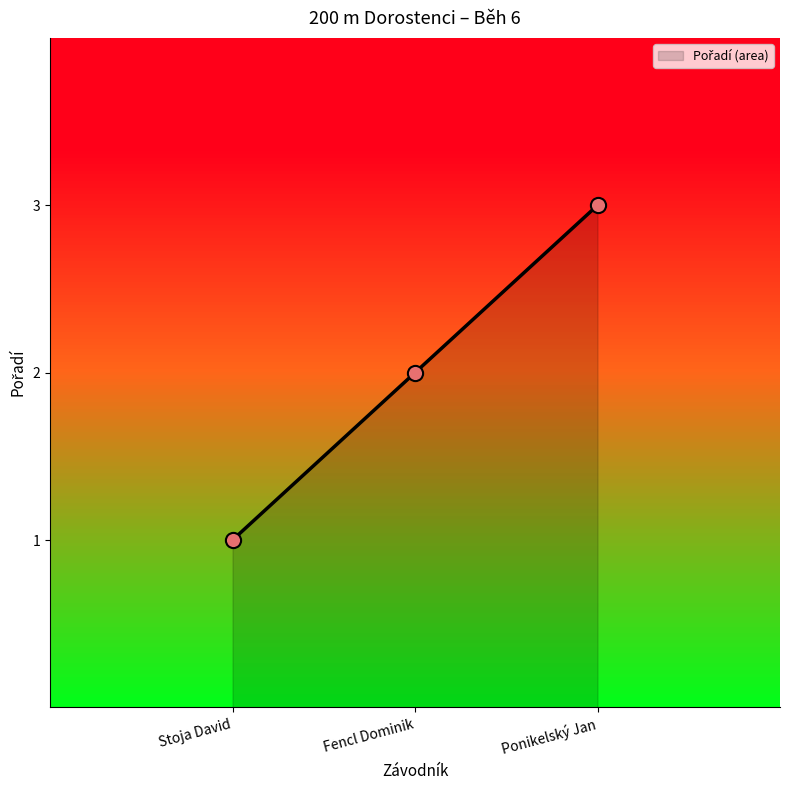

What is the change in value from Stoja David to Ponikelský Jan?

+2